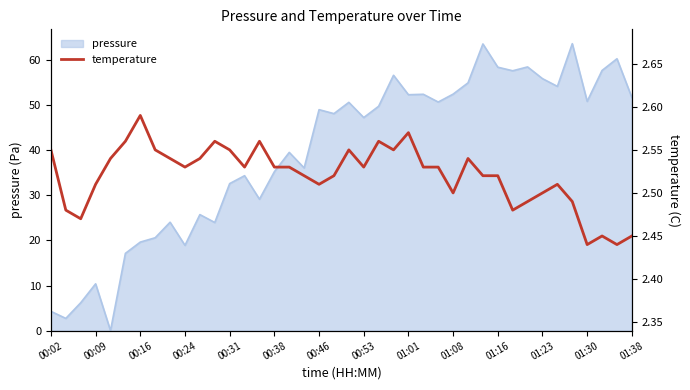

How many points are lower than both their immediate neighbors (excluding endpoints)?

10